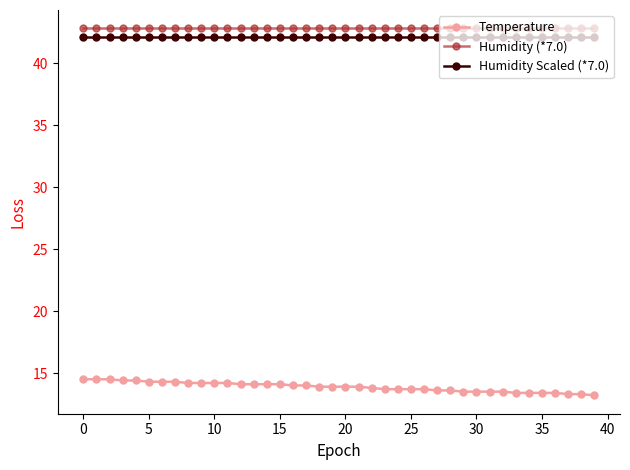

What is the sum of all Humidity (*7.0) values?

1712.6